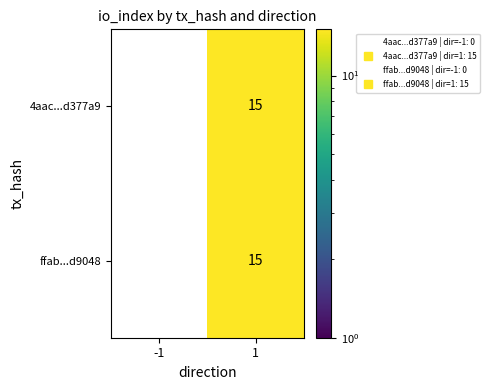

Is it true that 4aac...d377a9 equals 15 at 1?

True